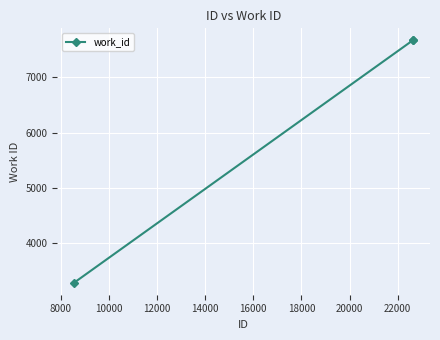

Reading left to right, what are all the values shown in this chart?

3290	7665	7665